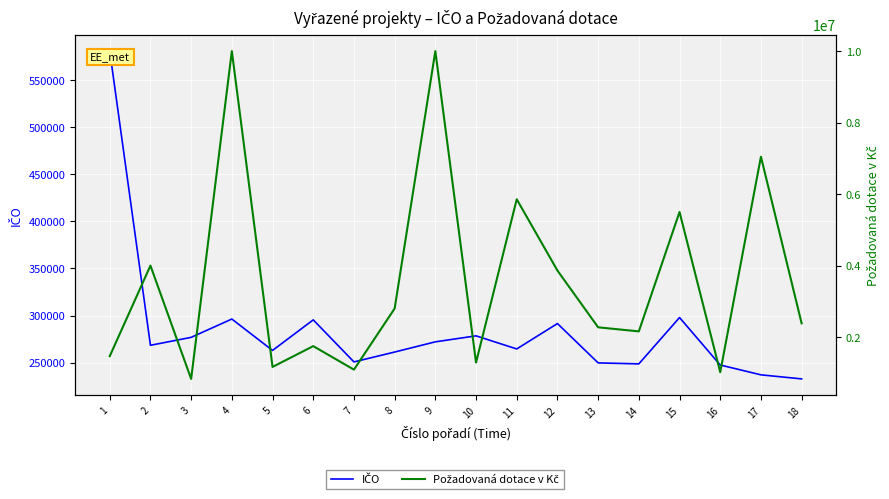

What value does the IČO series have at 8?

261289